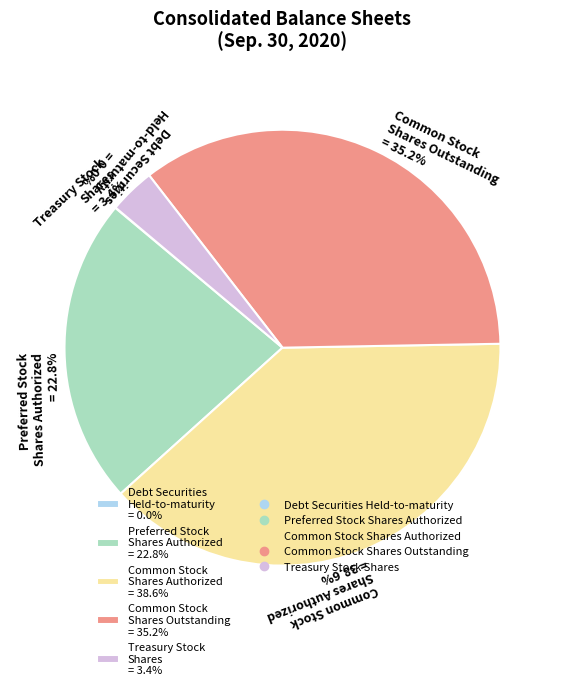

What is the ratio of the value at Preferred Stock Shares Authorized = 22.8% to the value at Treasury Stock Shares = 3.4%?

6.7